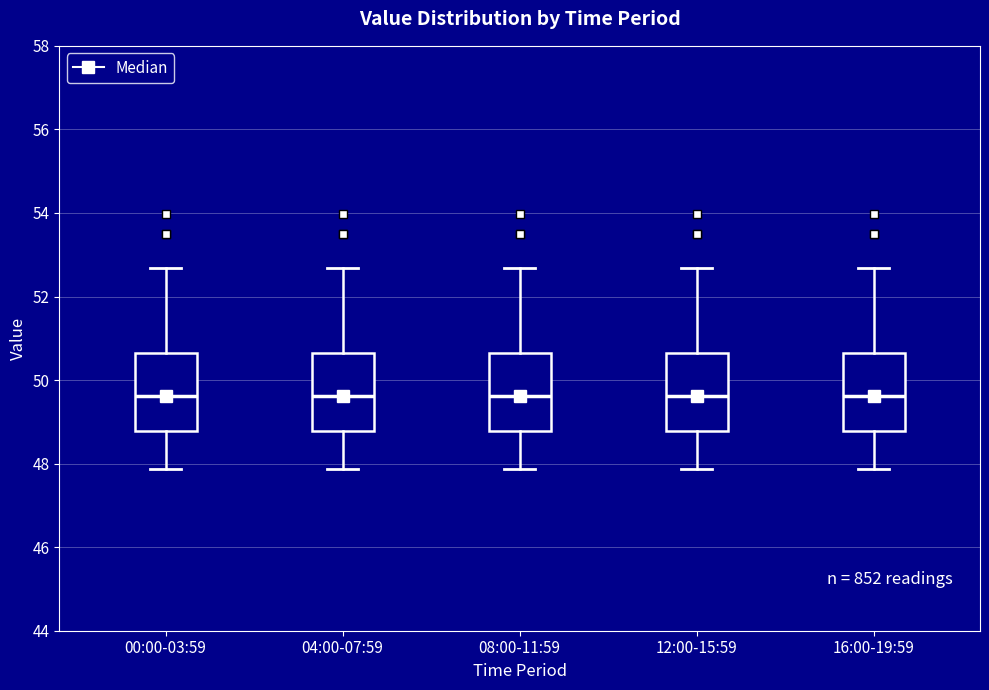

Reading left to right, read every box against the y-axis: the position of its median line, the range the box covers, and the ends of its whiskers. The values are not printed on the chart, so give them approximately, as read against the axis.

00:00-03:59: median 49.6, box 48.8 to 50.6, whiskers 47.8 to 52.6
04:00-07:59: median 49.6, box 48.8 to 50.6, whiskers 47.8 to 52.6
08:00-11:59: median 49.6, box 48.8 to 50.6, whiskers 47.8 to 52.6
12:00-15:59: median 49.6, box 48.8 to 50.6, whiskers 47.8 to 52.6
16:00-19:59: median 49.6, box 48.8 to 50.6, whiskers 47.8 to 52.6